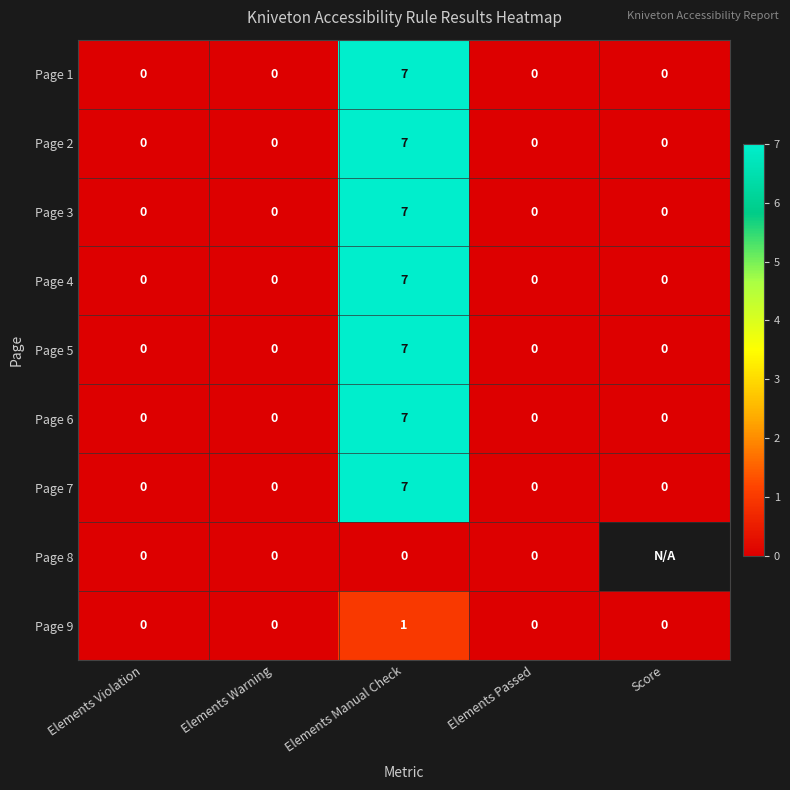

At how many categories does at least one series exceed 0?

1